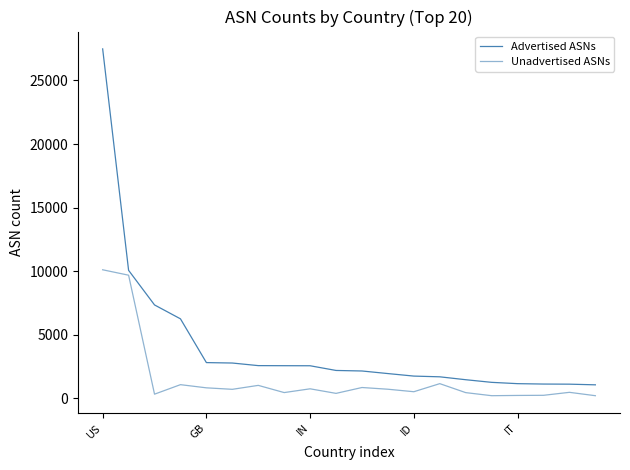

How many lines are shown in the chart?

2